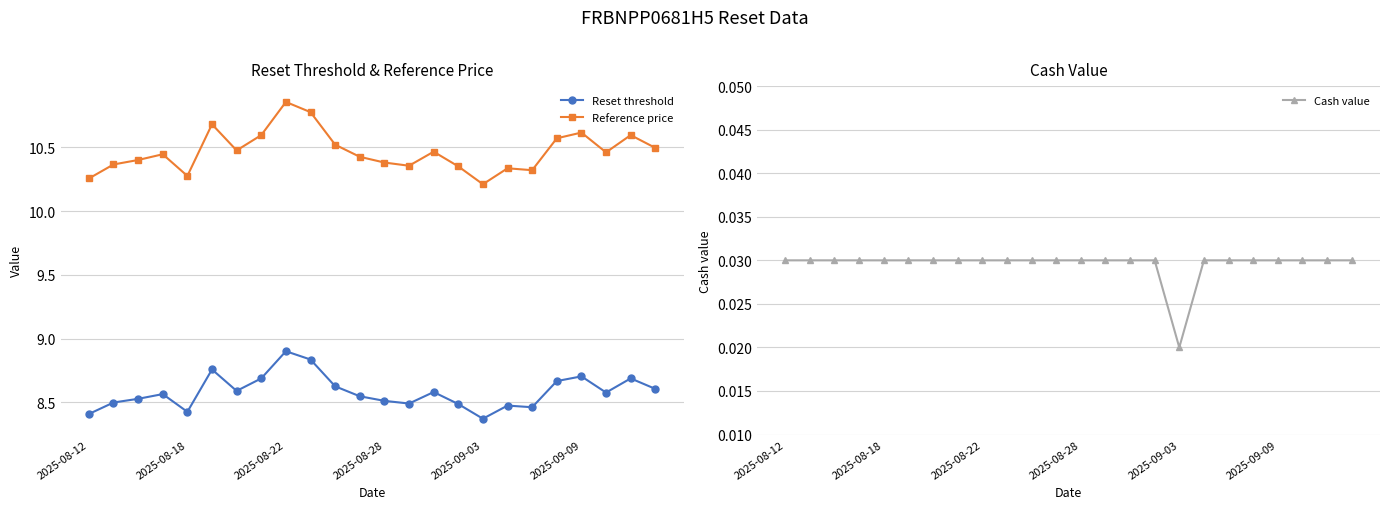

Is this an area chart (filled region under the line)?

No